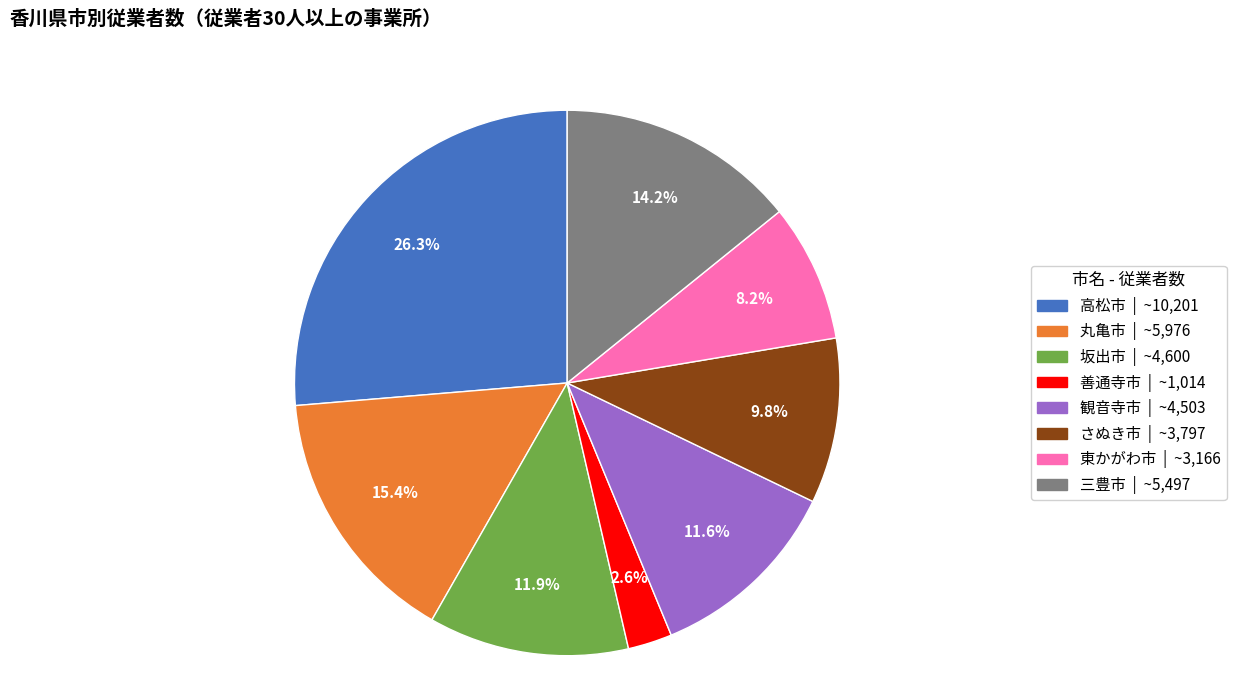

Does 丸亀市 account for over 50% of the chart?

No